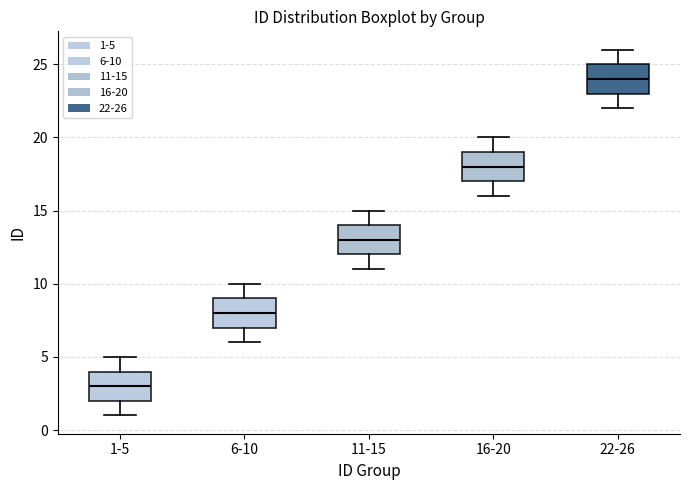

Reading left to right, transcribe this box plot: for each box, give where its median line is, the range the box spans, and where its two whiskers end, as read against the y-axis. The values are not printed on the chart, so give them approximately, as read against the axis.

1-5: median 3, box 2 to 4, whiskers 1 to 5
6-10: median 8, box 7 to 9, whiskers 6 to 10
11-15: median 13, box 12 to 14, whiskers 11 to 15
16-20: median 18, box 17 to 19, whiskers 16 to 20
22-26: median 24, box 23 to 25, whiskers 22 to 26